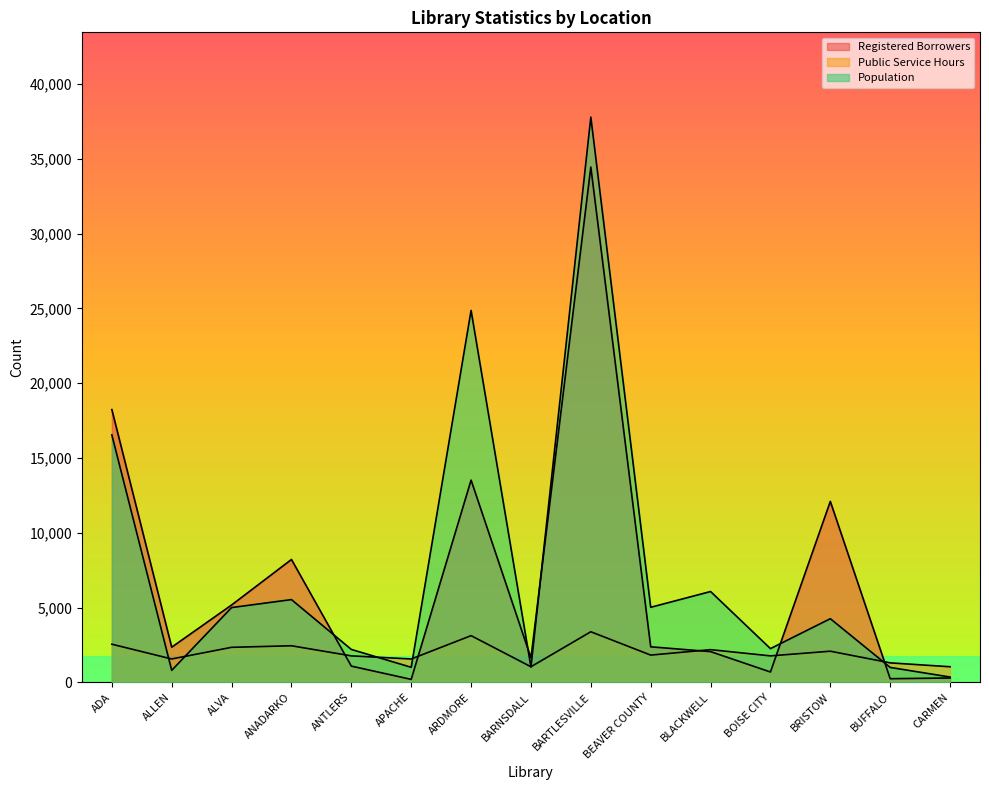

The value of Population at ANTLERS is 2198. True or false?

True